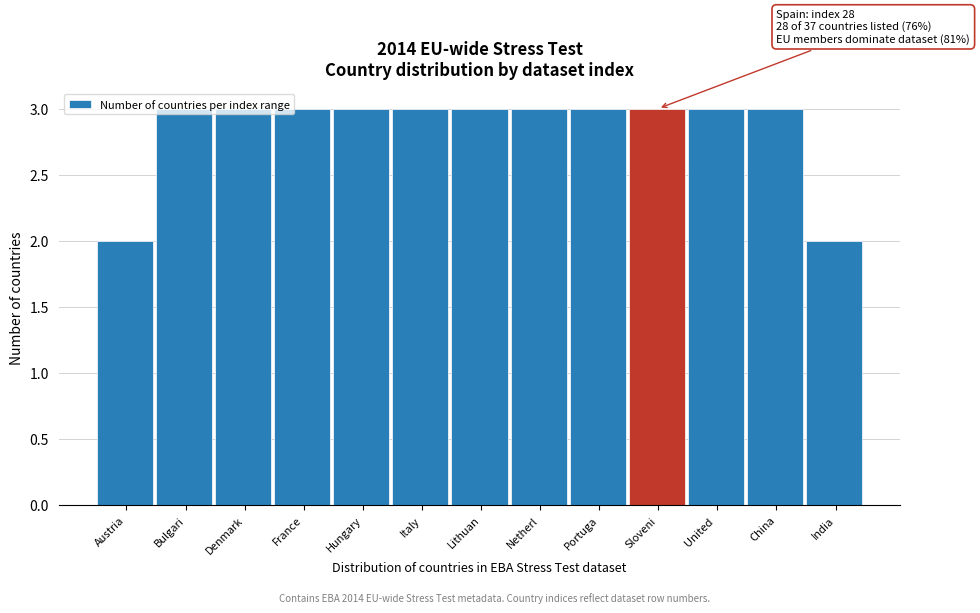

What is the ratio of the value at Denmark to the value at China?

1.0